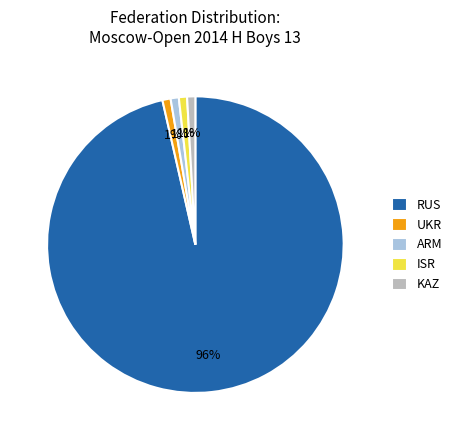

To the nearest percent, what percentage of the pie is RUS?

96%